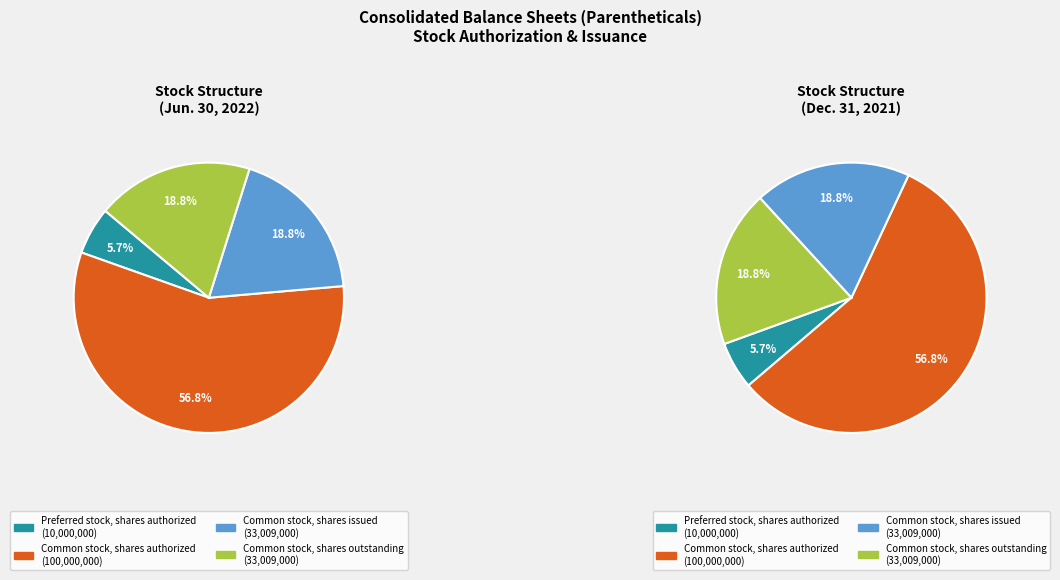

What is the smallest slice in the pie chart?

Preferred stock, shares authorized